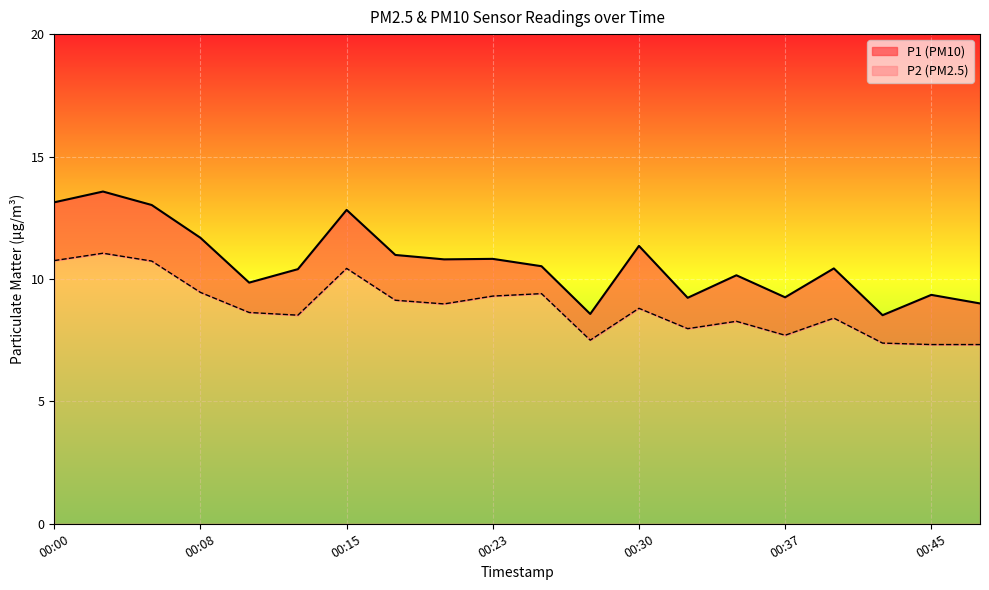

True or false: P1 and P2 cross at least once.

False